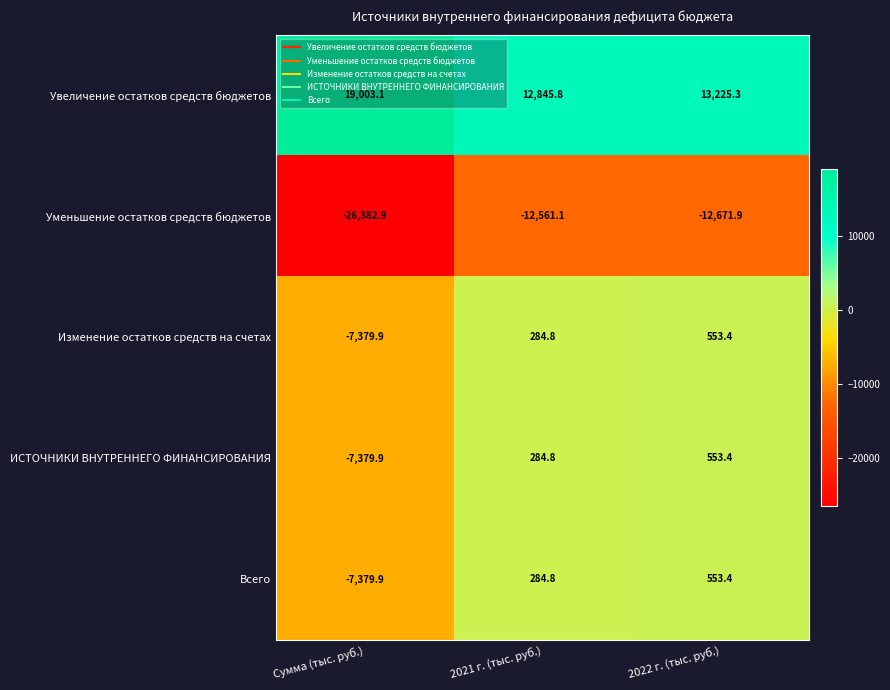

What is the sum of the ИСТОЧНИКИ ВНУТРЕННЕГО ФИНАНСИРОВАНИЯ values at Сумма (тыс. руб.) and 2022 г. (тыс. руб.)?

-6826.5